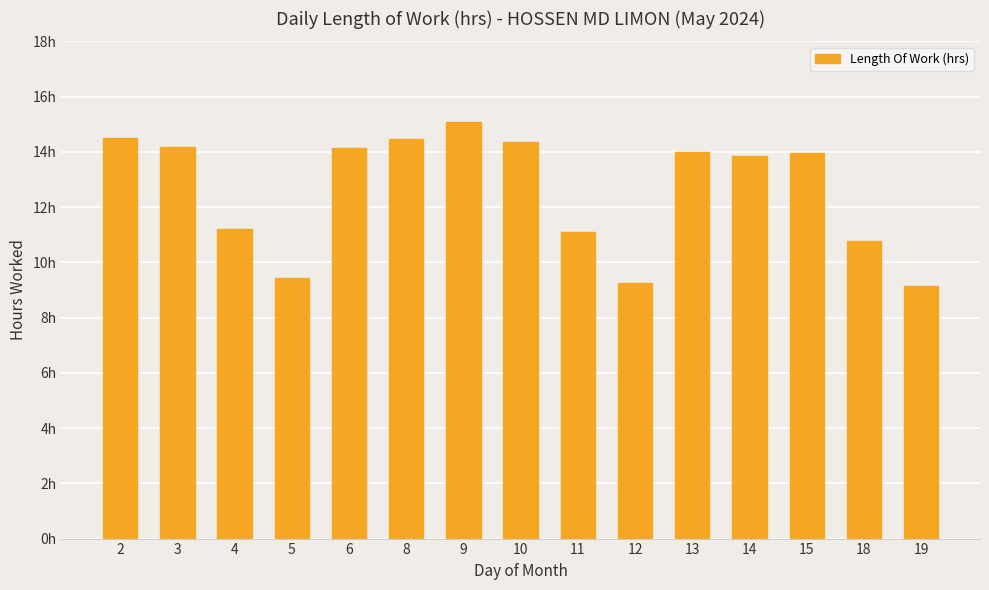

What is the change in value from 2 to 11?

-3.4